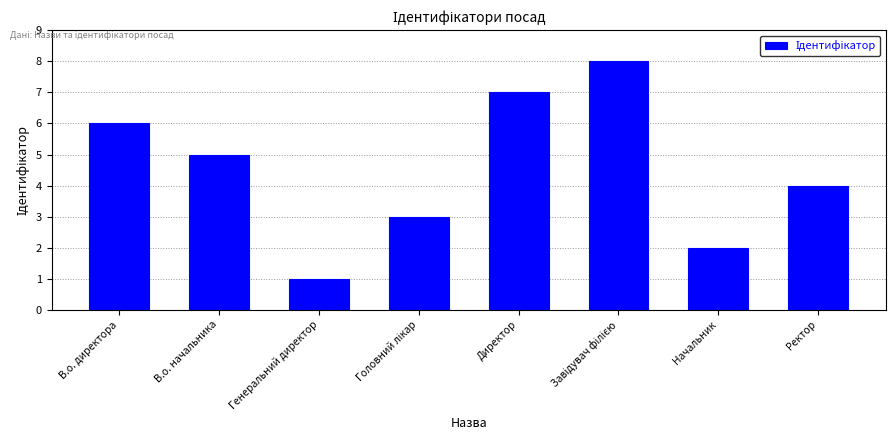

What position from the right is В.о. директора?

8